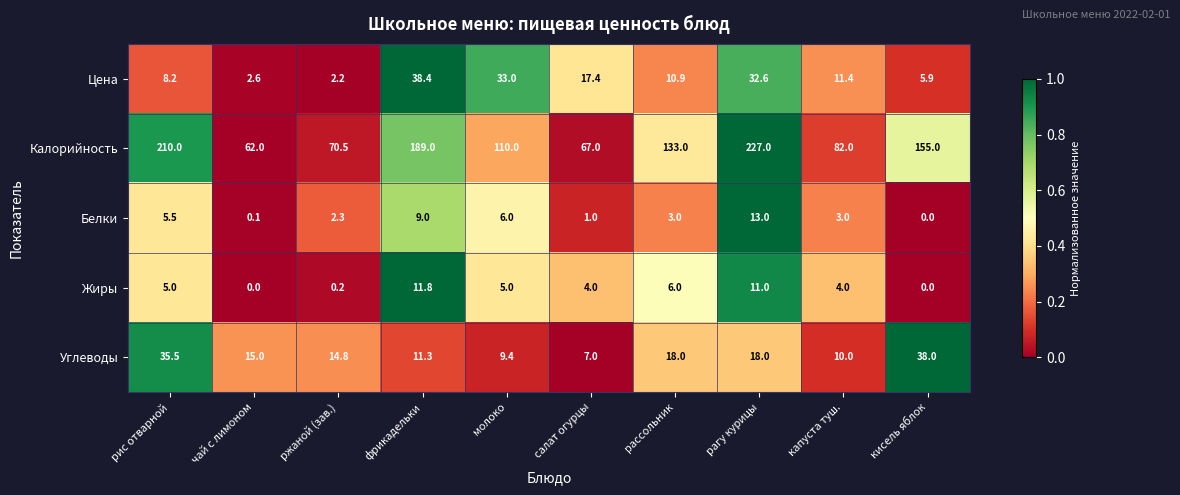

Is the value of Жиры at ржаной (зав.) greater than the value of Белки at молоко?

No